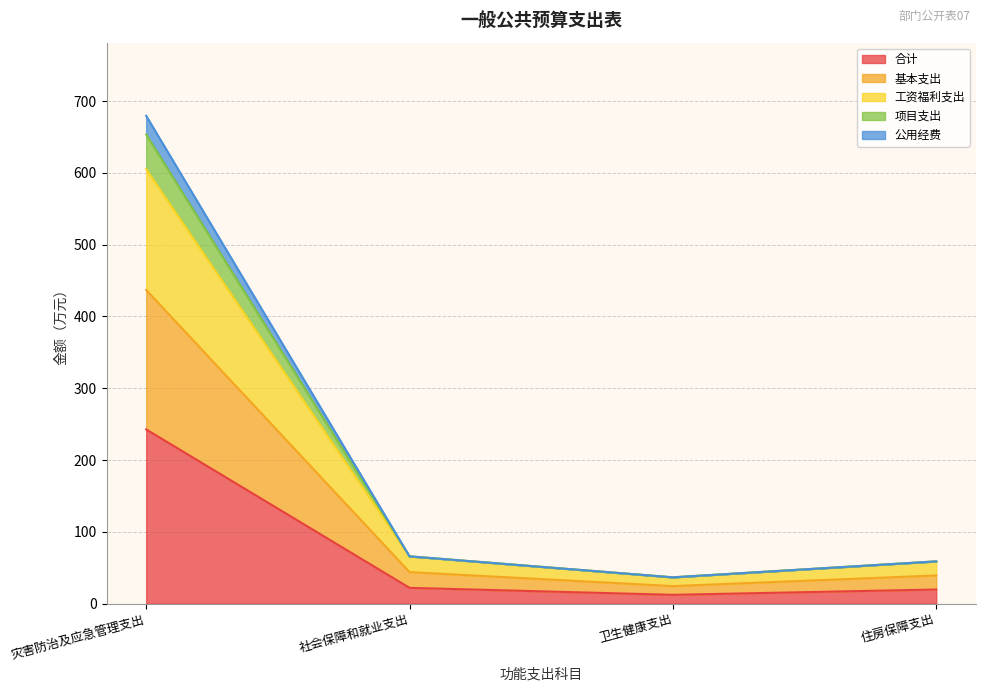

In 公用经费, how many points are lower than both neighbors (excluding endpoints)?

1